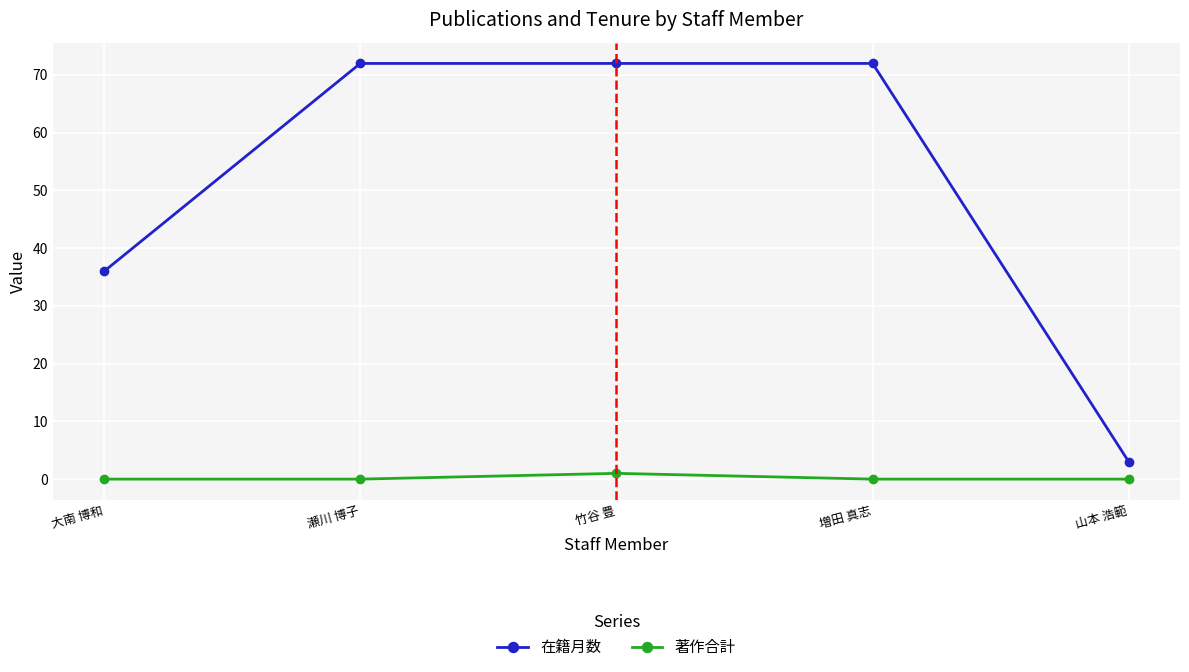

Count the 在籍月数 values in the range 36 to 72.

4